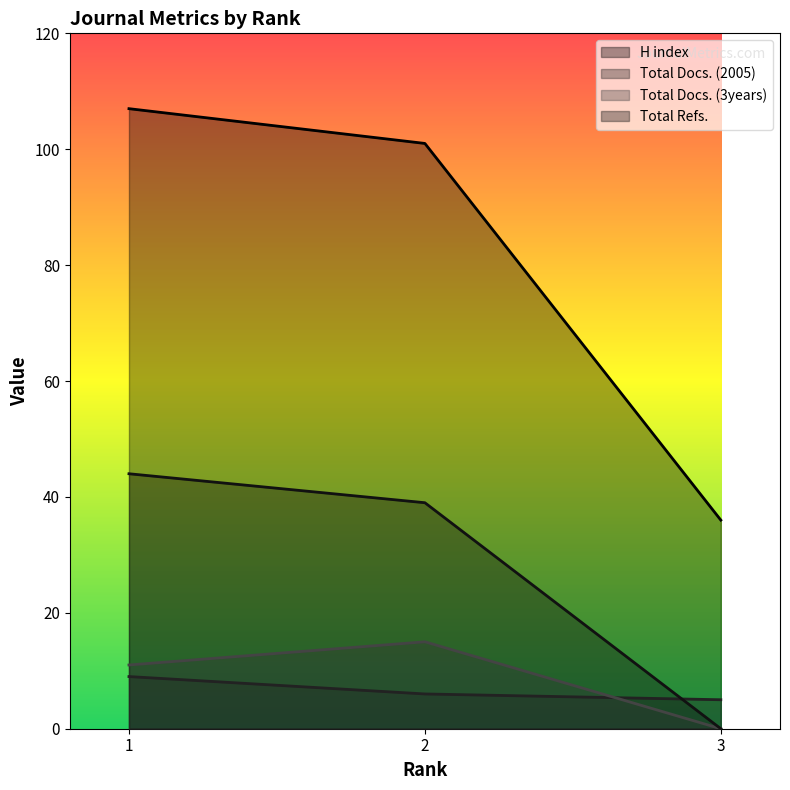

Which category has the highest value in the Total Refs. series?

1